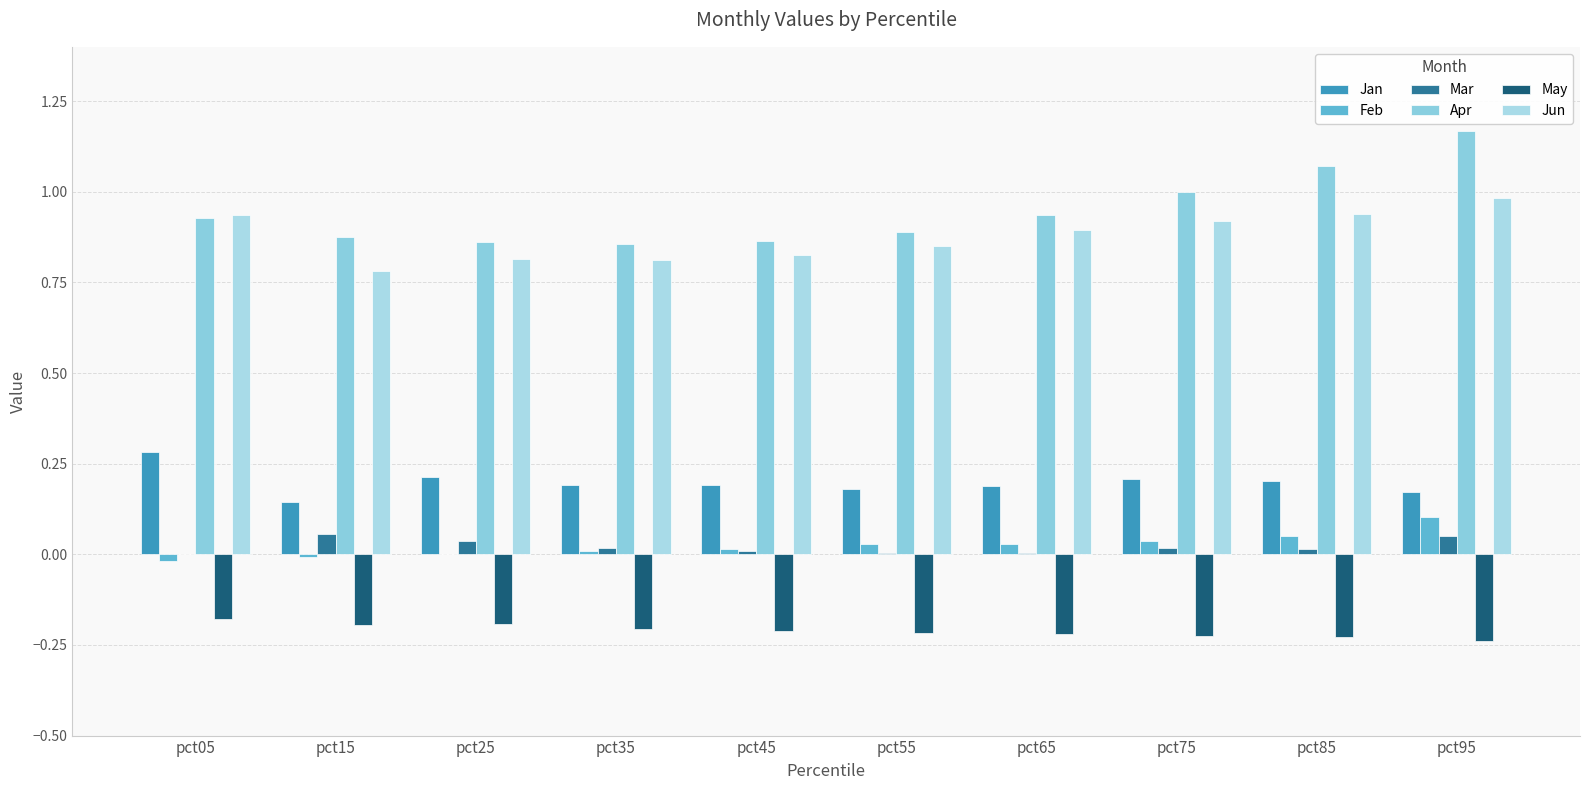

Reading left to right, what are all the values shown in this chart?

Jan: pct05=0.3	pct15=0.1	pct25=0.2	pct35=0.2	pct45=0.2	pct55=0.2	pct65=0.2	pct75=0.2	pct85=0.2	pct95=0.2
Feb: pct05=-0.0	pct15=-0.0	pct25=0.0	pct35=0.0	pct45=0.0	pct55=0.0	pct65=0.0	pct75=0.0	pct85=0.1	pct95=0.1
Mar: pct05=0.0	pct15=0.1	pct25=0.0	pct35=0.0	pct45=0.0	pct55=0.0	pct65=0.0	pct75=0.0	pct85=0.0	pct95=0.1
Apr: pct05=0.9	pct15=0.9	pct25=0.9	pct35=0.9	pct45=0.9	pct55=0.9	pct65=0.9	pct75=1.0	pct85=1.1	pct95=1.2
May: pct05=-0.2	pct15=-0.2	pct25=-0.2	pct35=-0.2	pct45=-0.2	pct55=-0.2	pct65=-0.2	pct75=-0.2	pct85=-0.2	pct95=-0.2
Jun: pct05=0.9	pct15=0.8	pct25=0.8	pct35=0.8	pct45=0.8	pct55=0.9	pct65=0.9	pct75=0.9	pct85=0.9	pct95=1.0